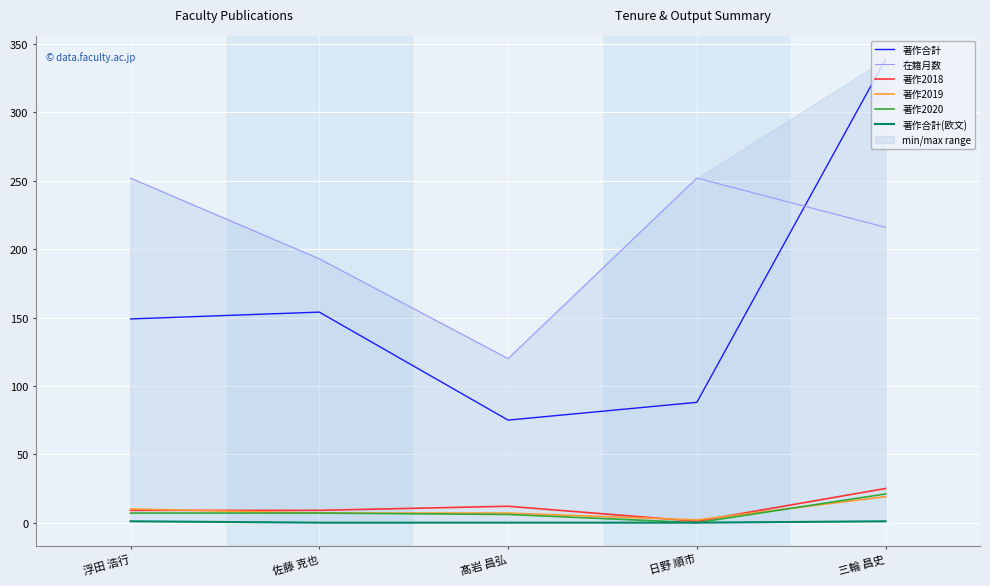

The value of 著作2019 at 髙岩 昌弘 is 7. True or false?

True